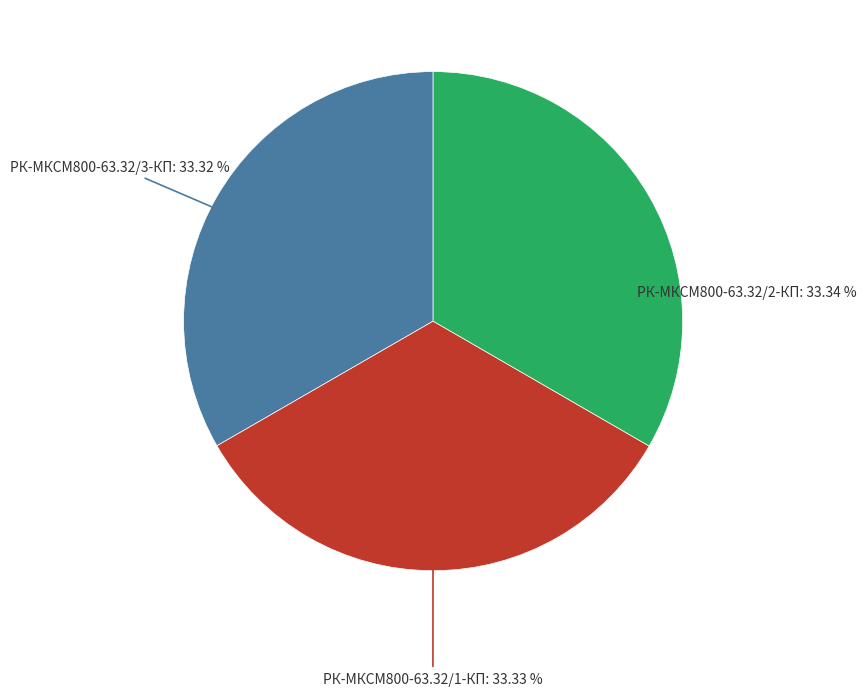

Is there a majority slice in this chart?

No